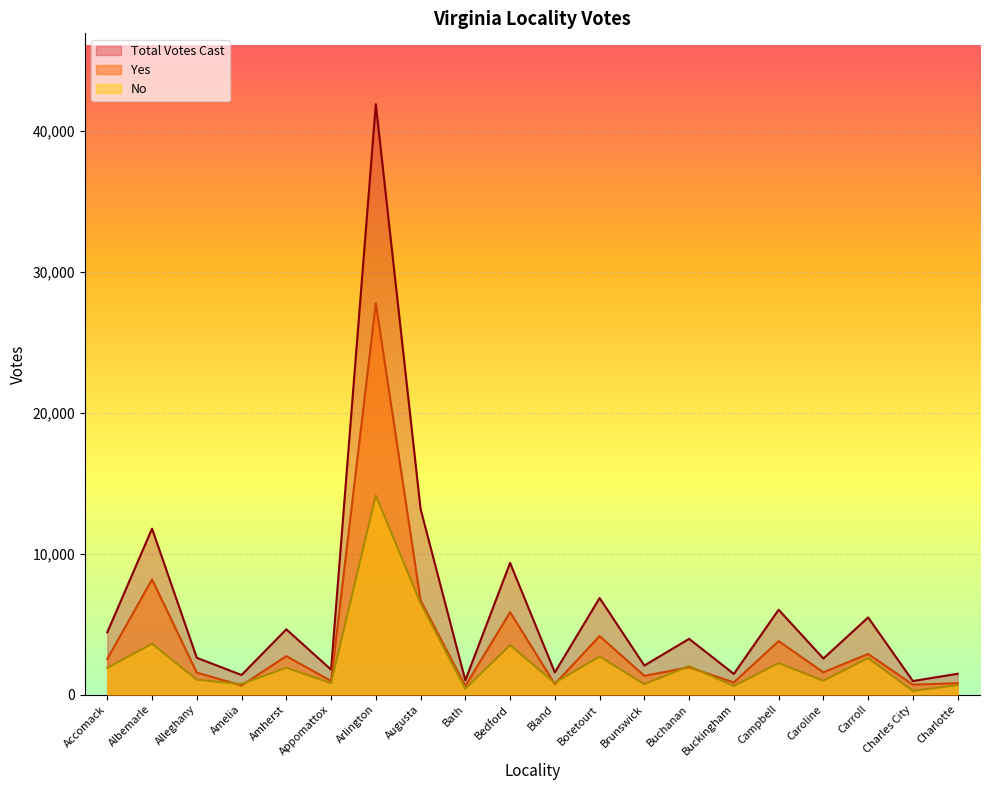

What is the minimum value shown in the chart?

256